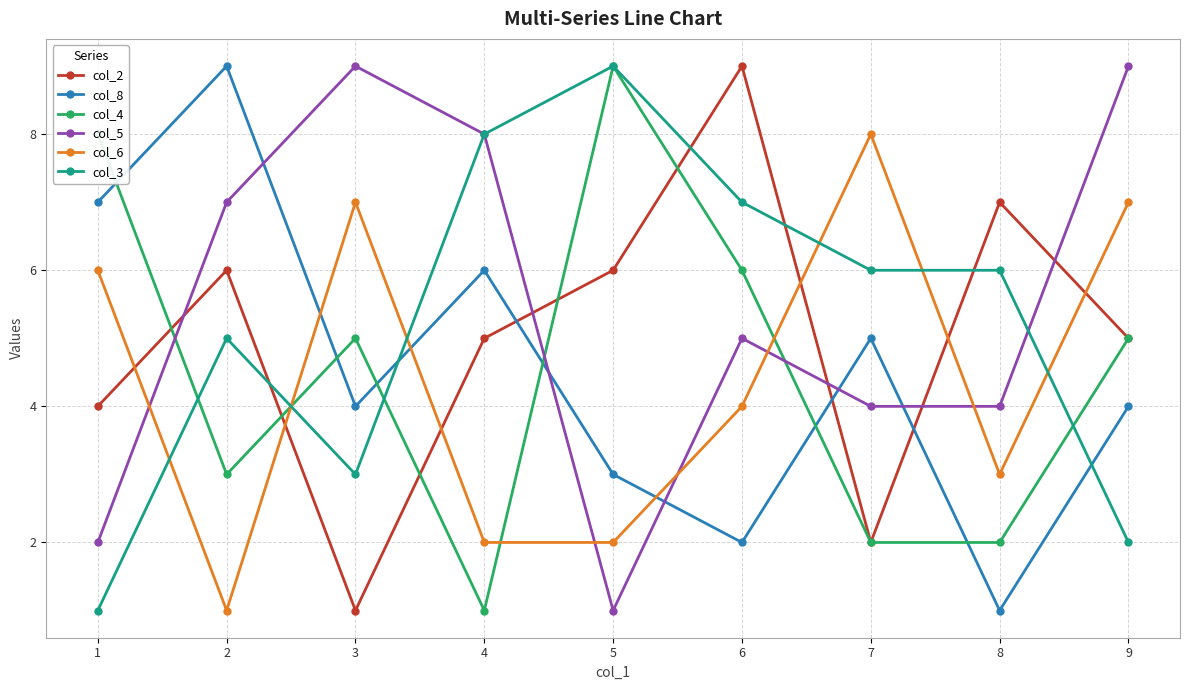

Which series ends up on top after the final intersection of col_3 and col_6?

col_6